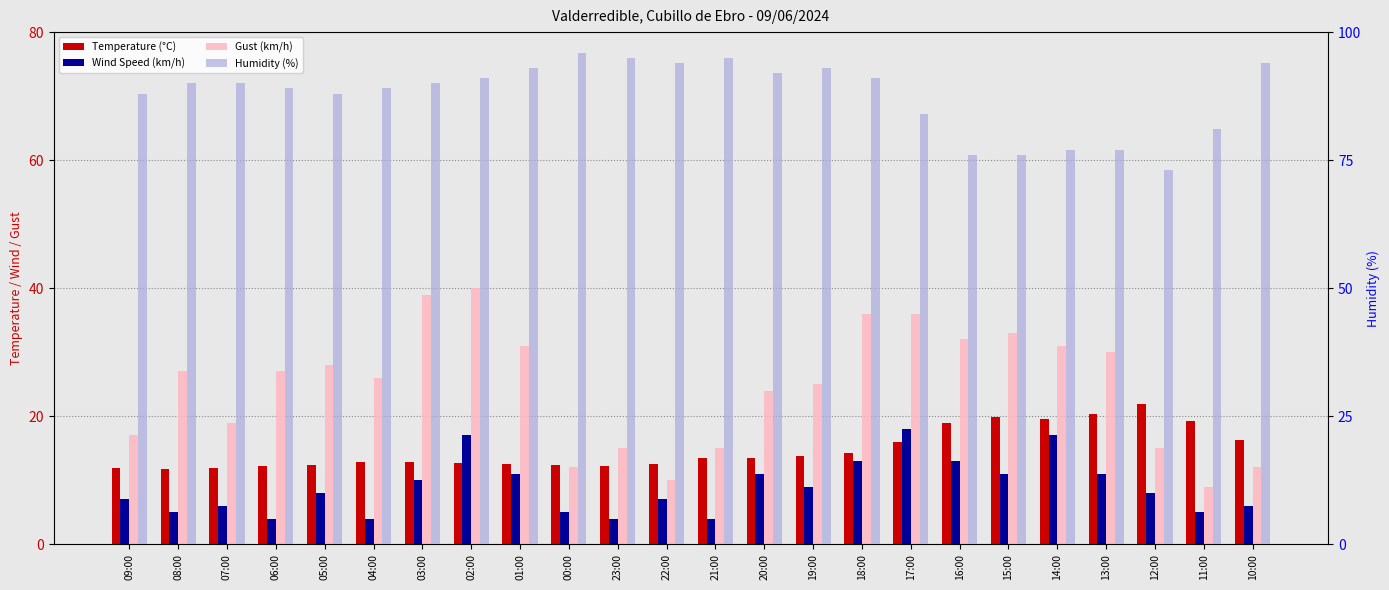

The Gust (km/h) series shows 6.8 at 05:00. True or false?

False